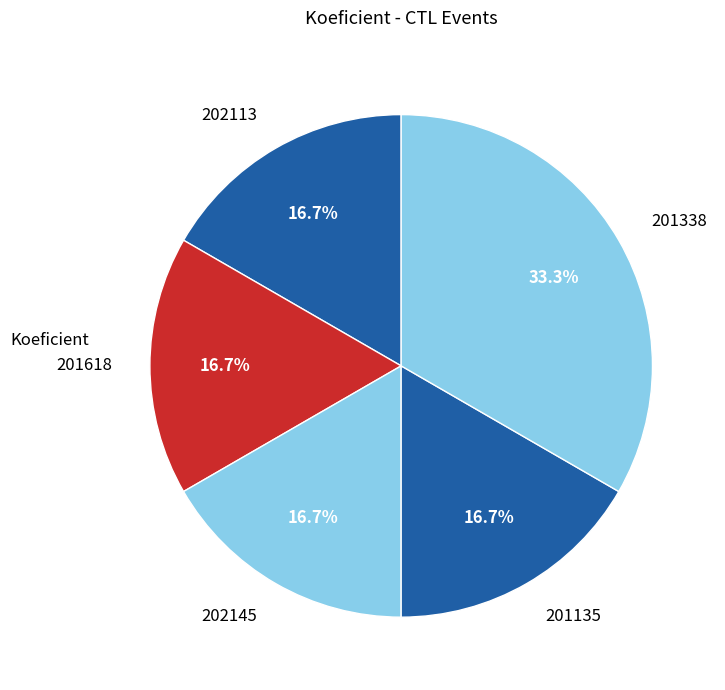

What percentage is NOT represented by 202113?

83.3%